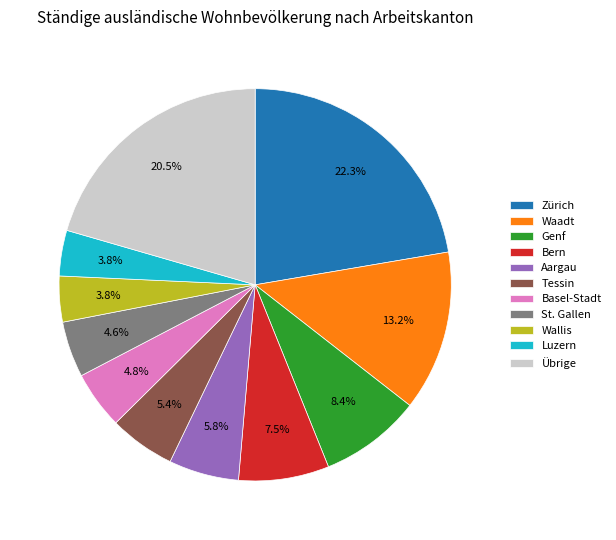

Between Luzern and Basel-Stadt, which is larger?

Basel-Stadt